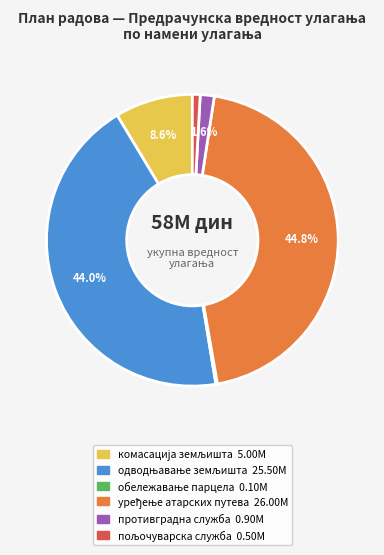

Does any single category account for the majority?

No